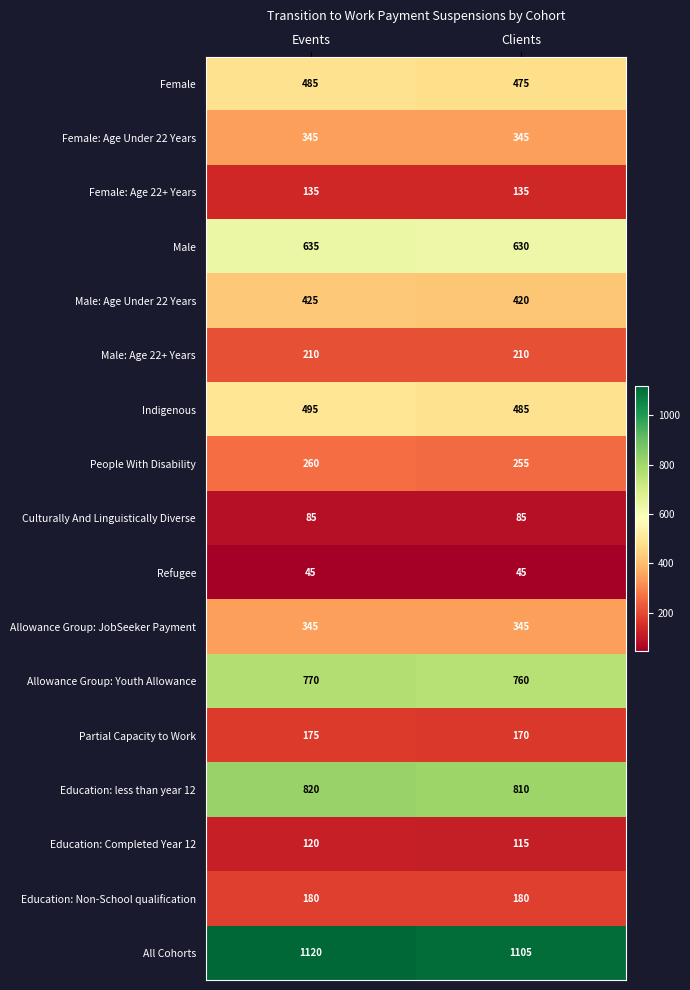

What is the sum of all Allowance Group: Youth Allowance values?

1530